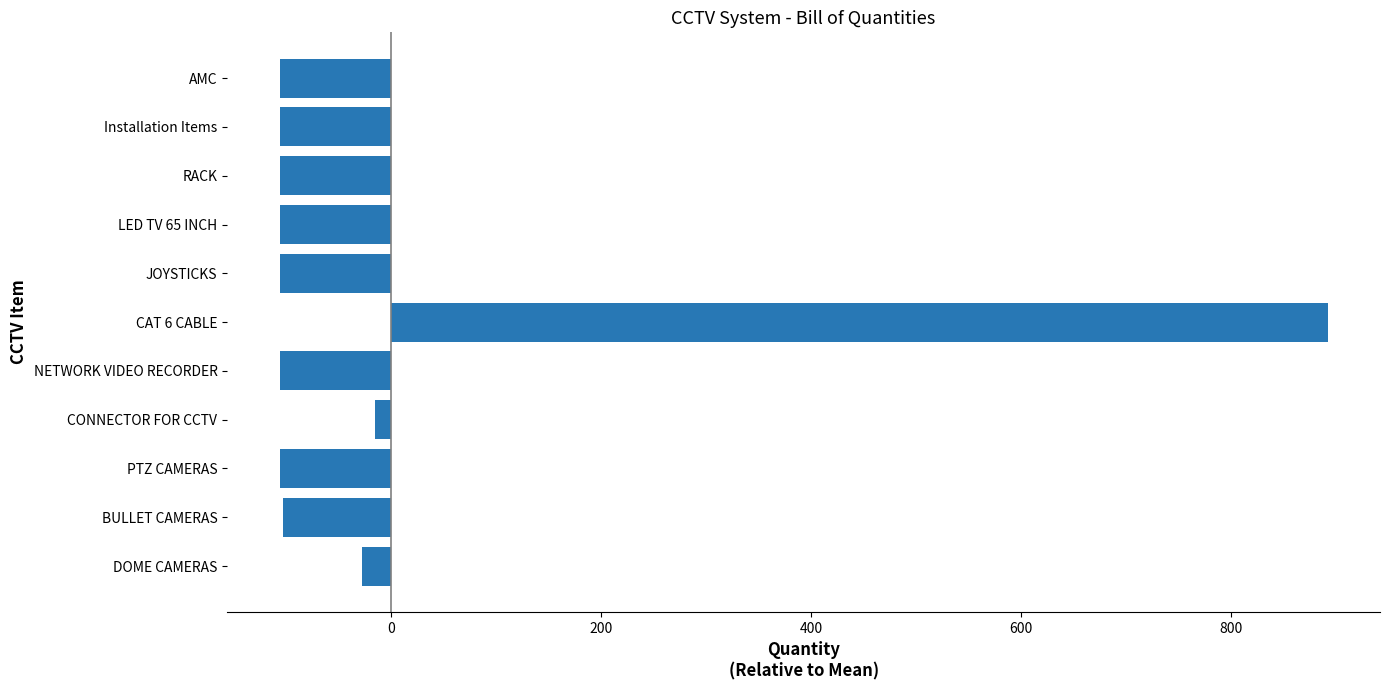

What is the minimum value shown in the chart?

-106.5